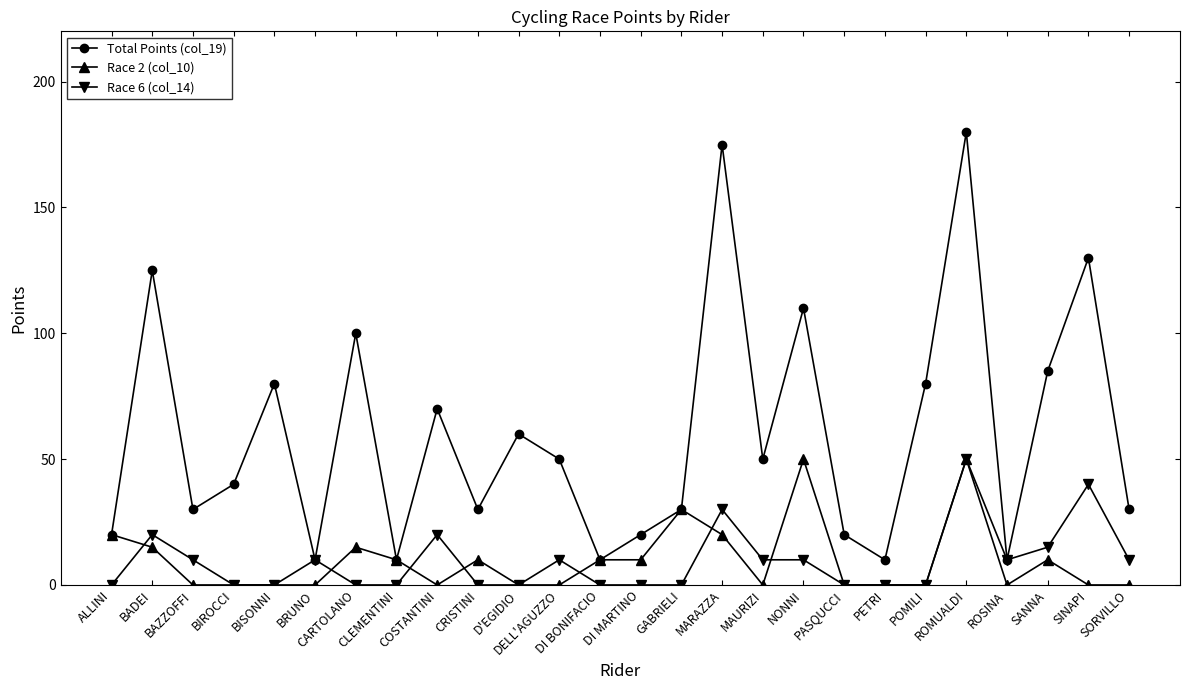

What is the label of the 9th point from the right?

NONNI